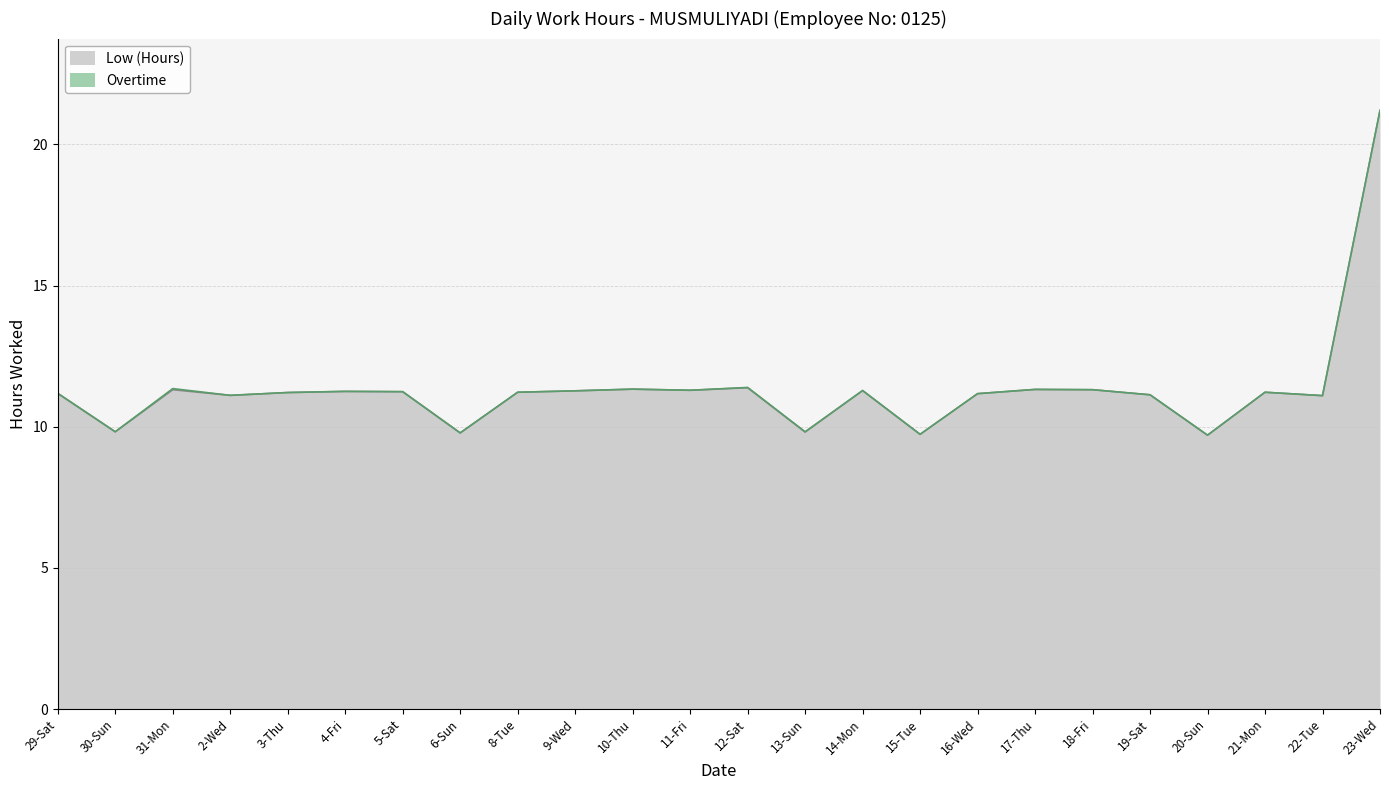

How many data points are less than 11?

5